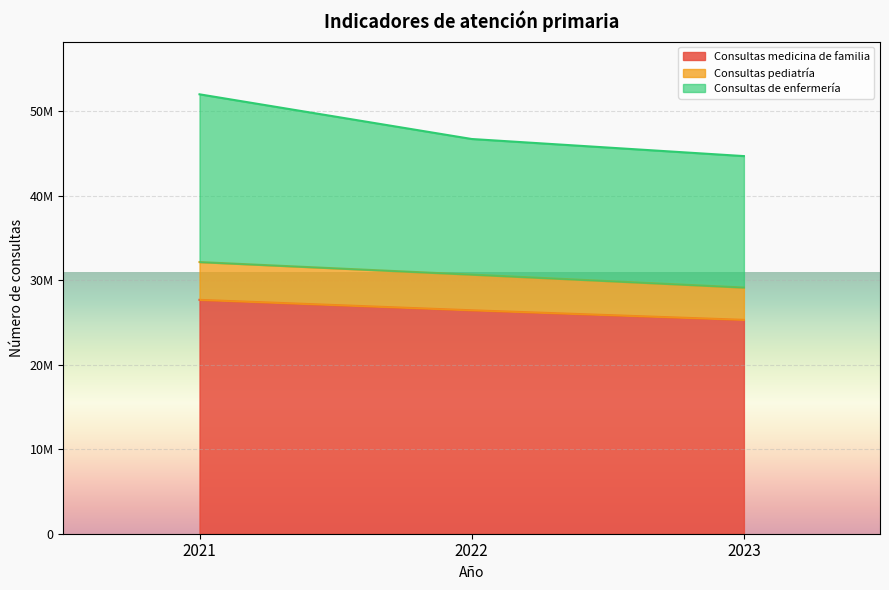

Does the chart display data point markers on the line(s)?

No